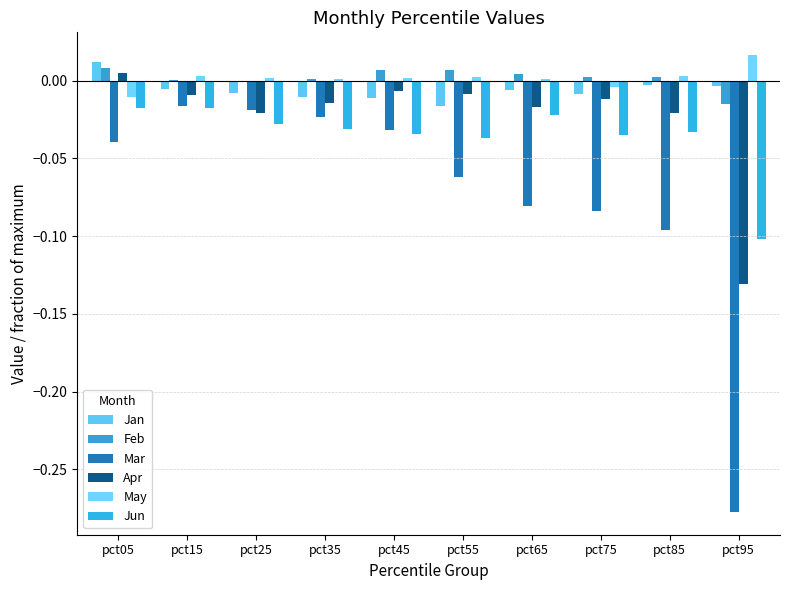

Which series has the largest range (max minus min)?

Mar